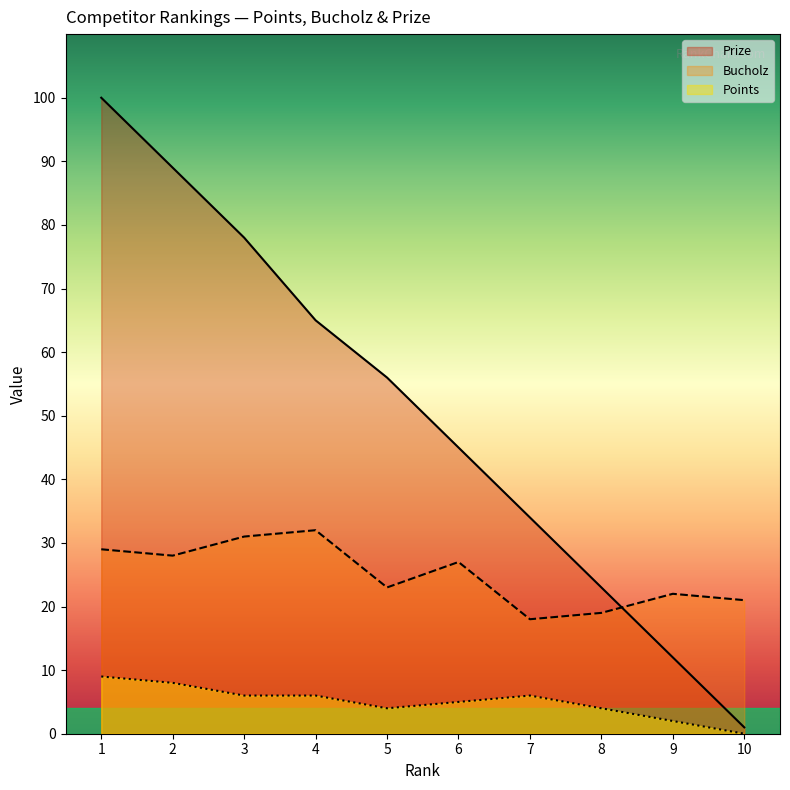

What is the difference between the highest and lowest values at 6?

40